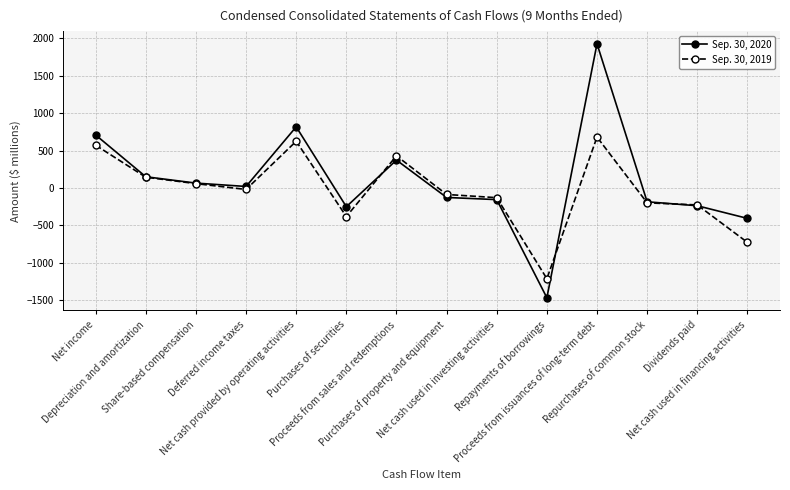

Is the value of Sep. 30, 2019 at Net cash used in investing activities greater than the value of Sep. 30, 2020 at Purchases of securities?

Yes